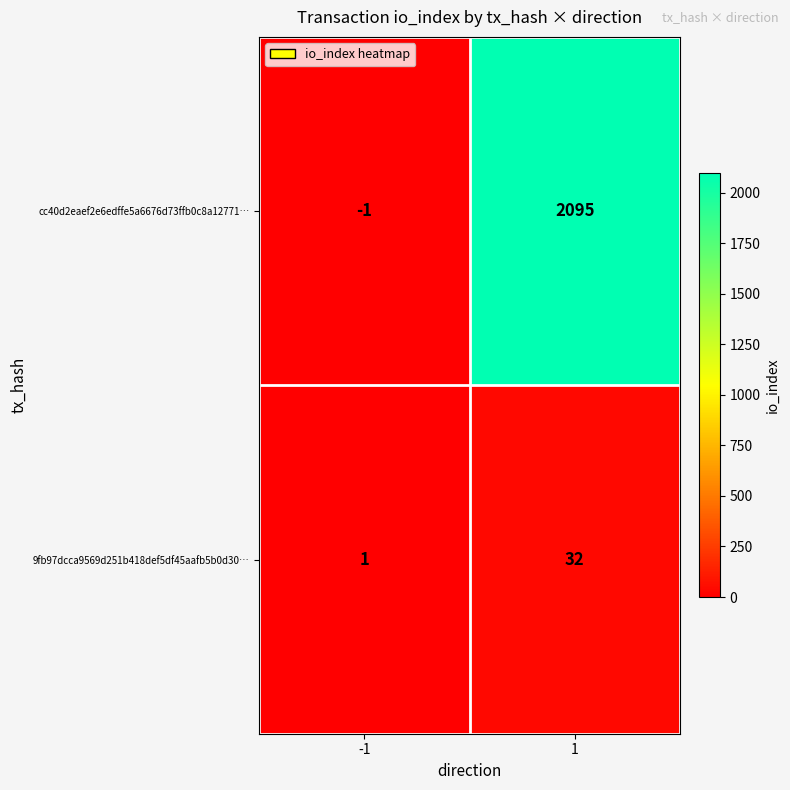

How many distinct data groups are displayed?

2